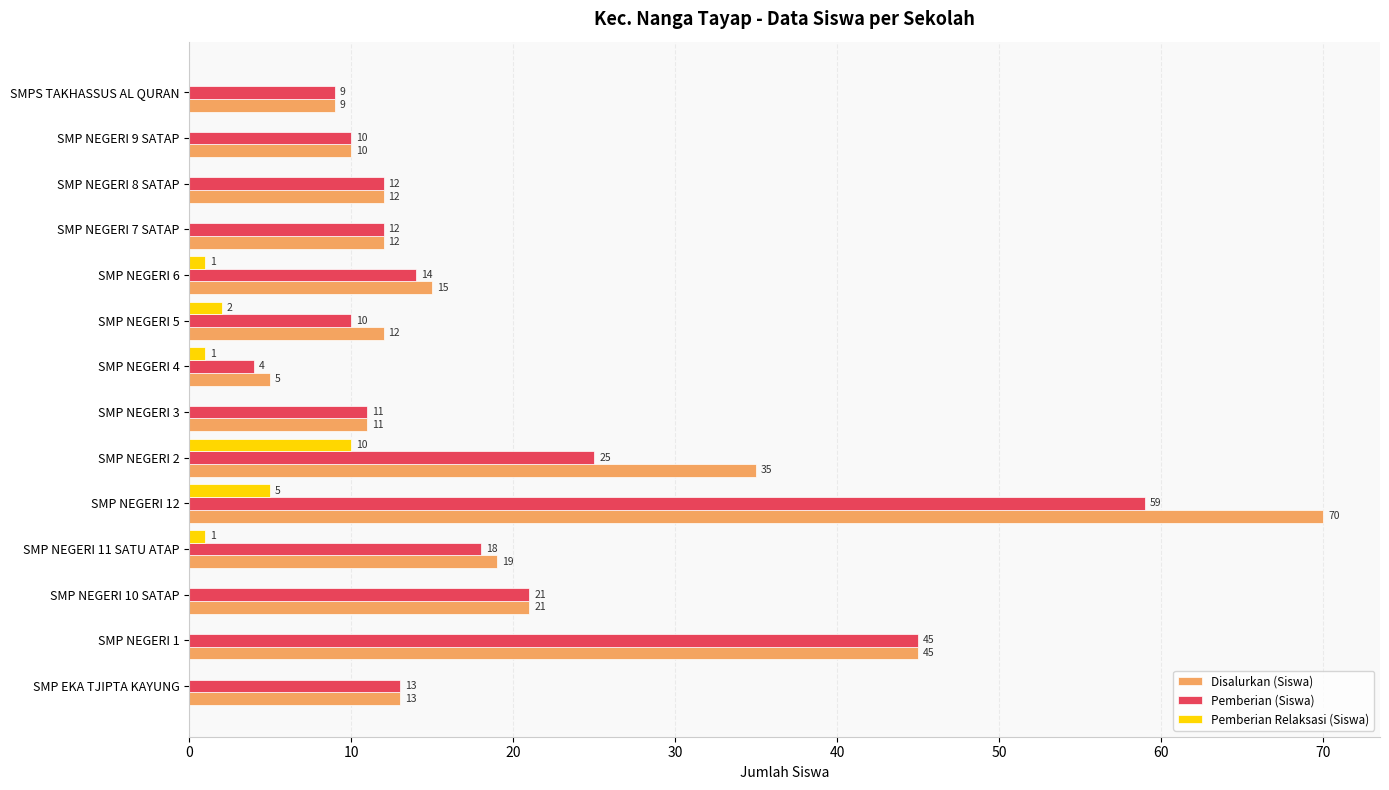

Between SMP NEGERI 1 and SMP NEGERI 6, which series saw the biggest shift?

Pemberian (Siswa)